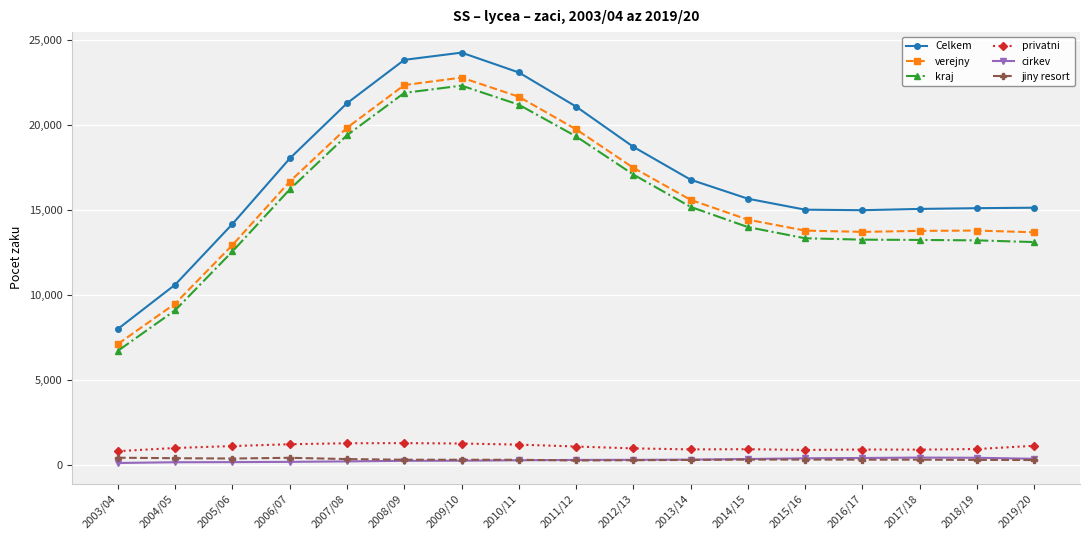

Between 2009/10 and 2011/12, which series saw the biggest shift?

Celkem